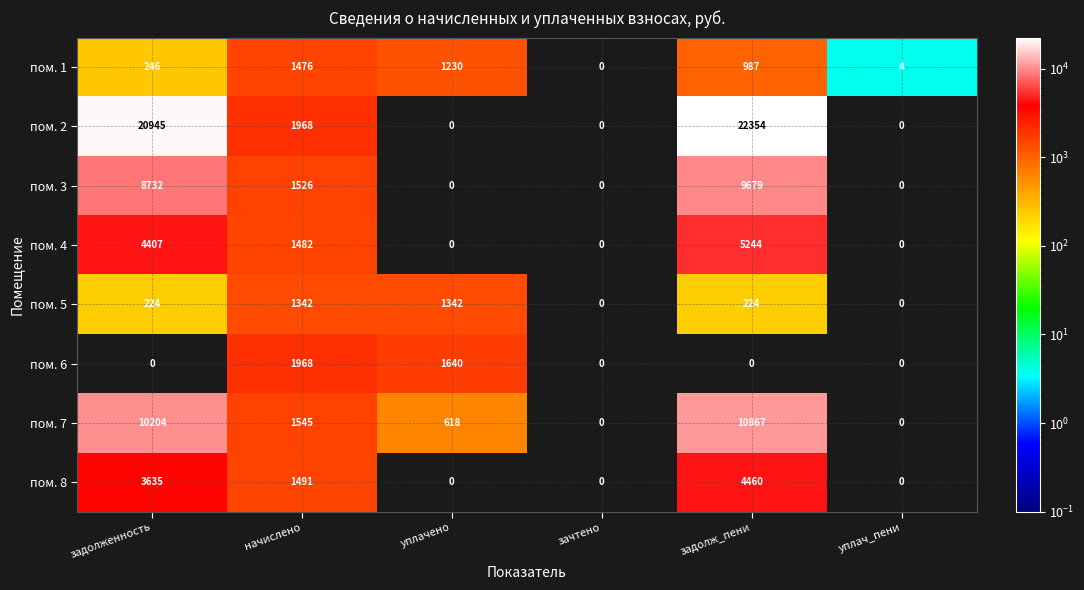

At which category is the sum across all series the highest?

задолж_пени